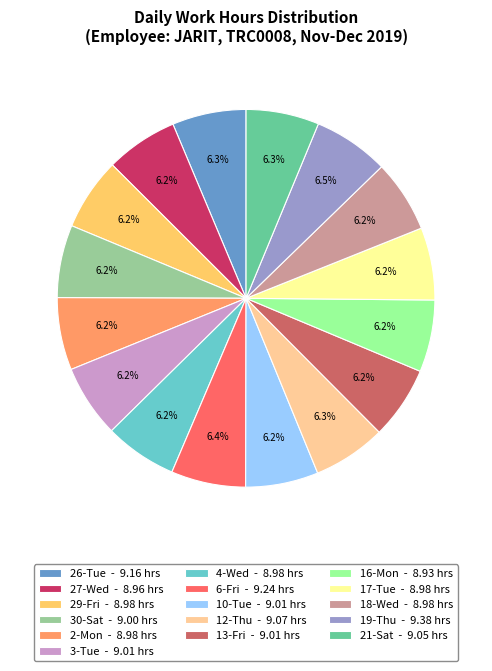

Is it true that 27-Wed is 16% of the pie?

False